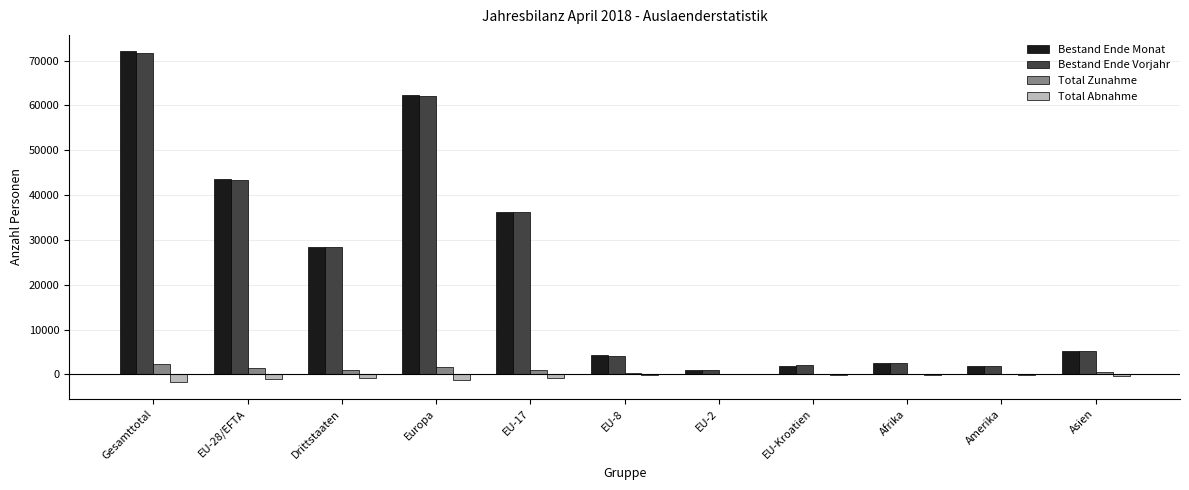

What is the highest value of the Bestand Ende Vorjahr series?

71671